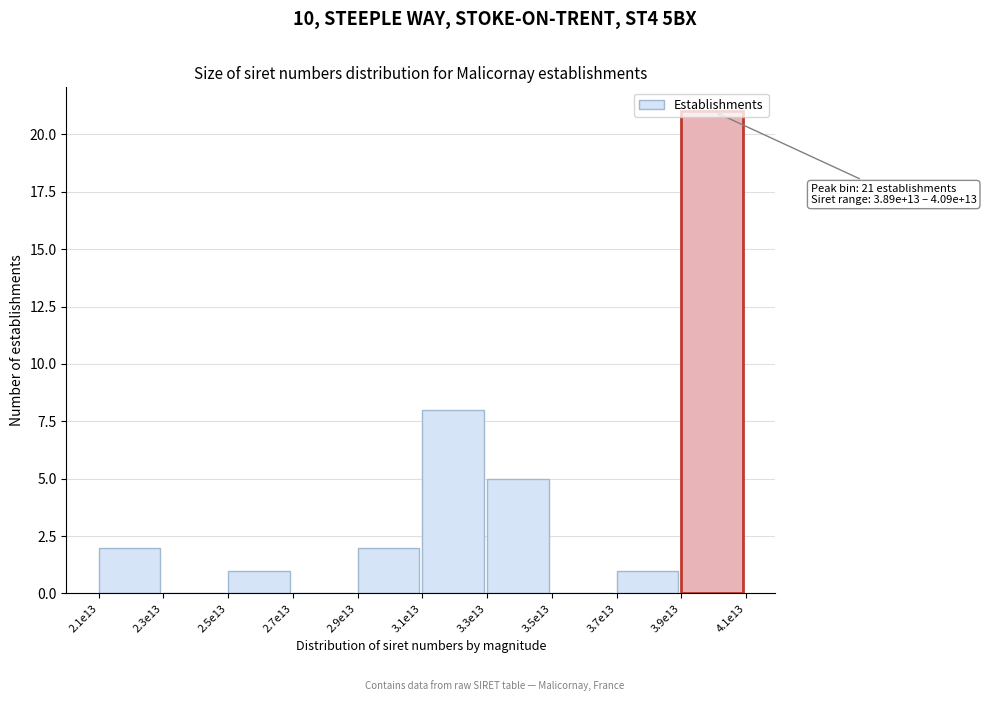

Which category has the highest value across all series?

3.9e13